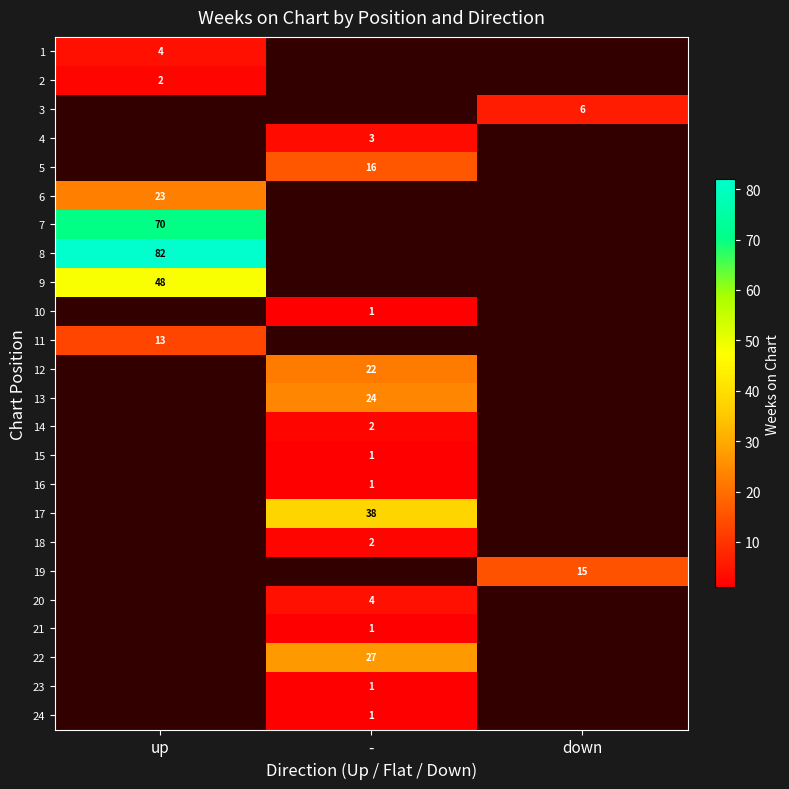

At how many categories does at least one series exceed 28?

2